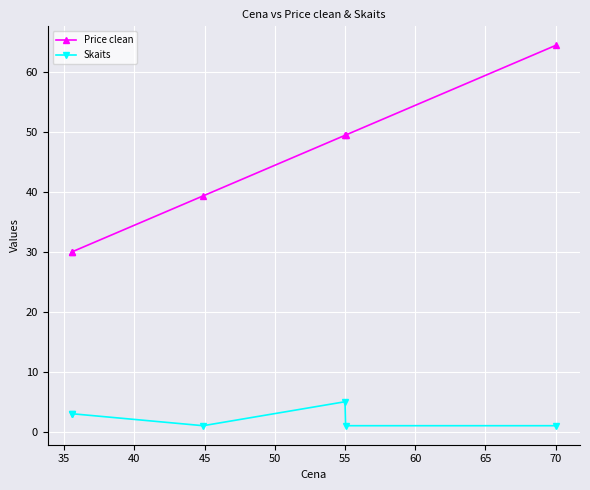

How many lines are shown in the chart?

2